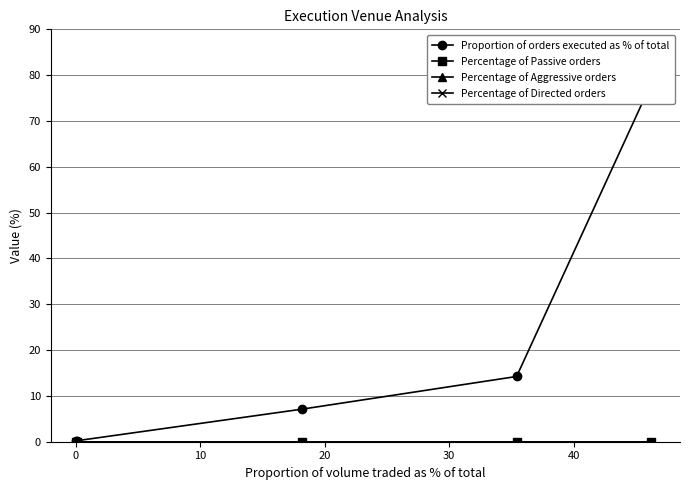

At 20, list the series in order from largest to smallest.

Proportion of orders executed as % of total, Percentage of Passive orders, Percentage of Aggressive orders, Percentage of Directed orders